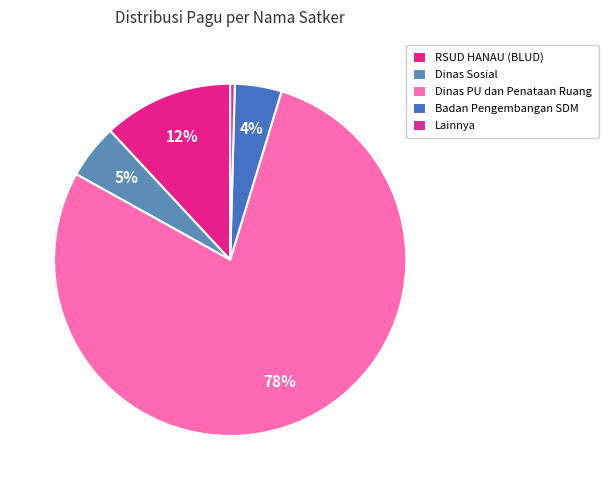

How many segments does this pie chart have?

5